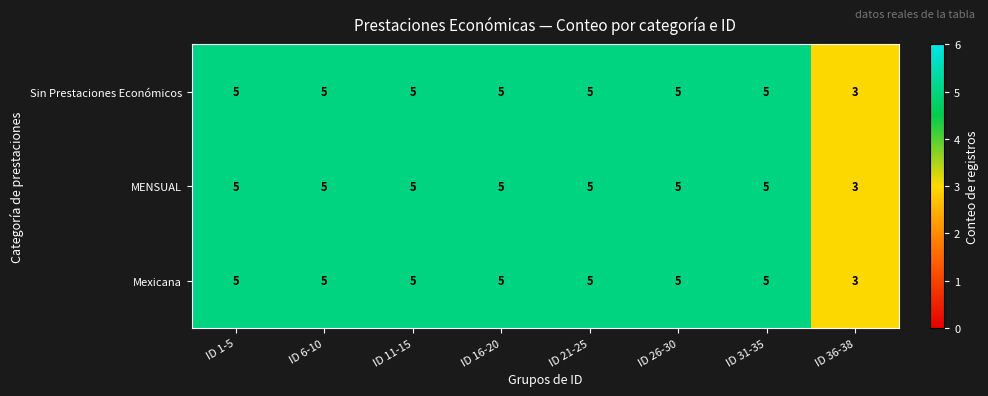

At how many categories does at least one series exceed 4?

7